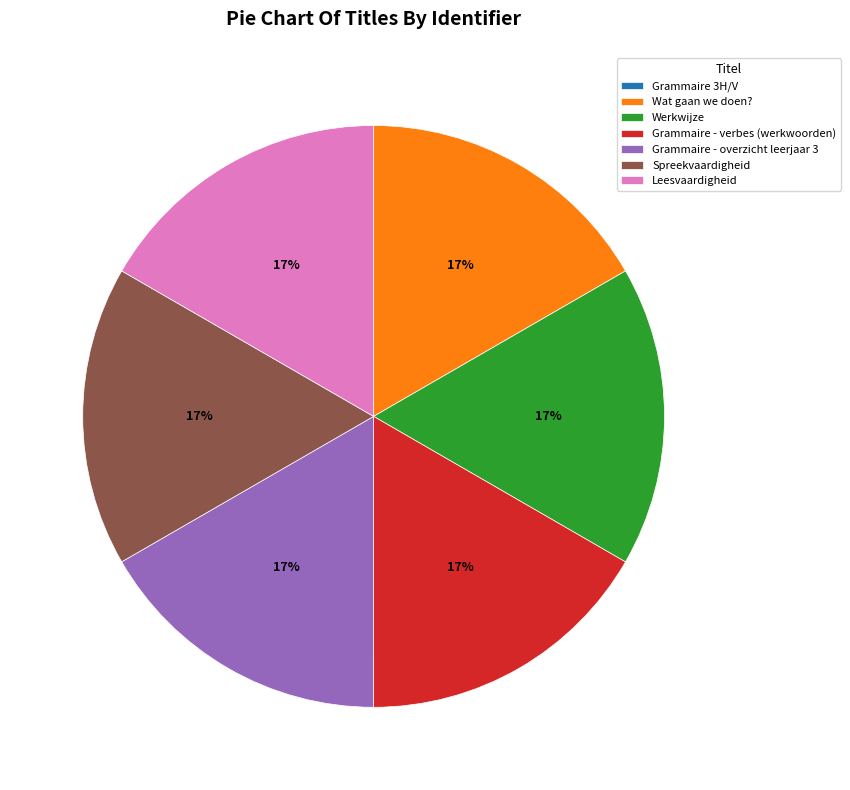

The Spreekvaardigheid slice represents 23% of the pie. True or false?

False